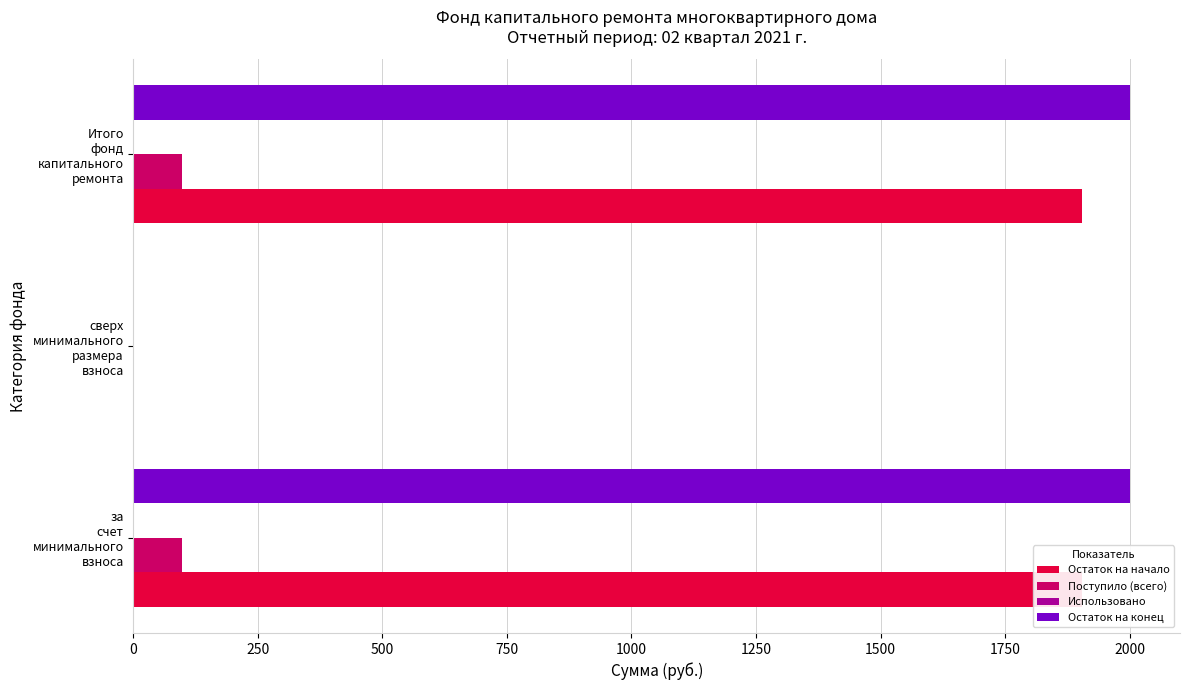

Is it true that Остаток на конец equals -1260.9 at сверх минимального размера взноса?

False